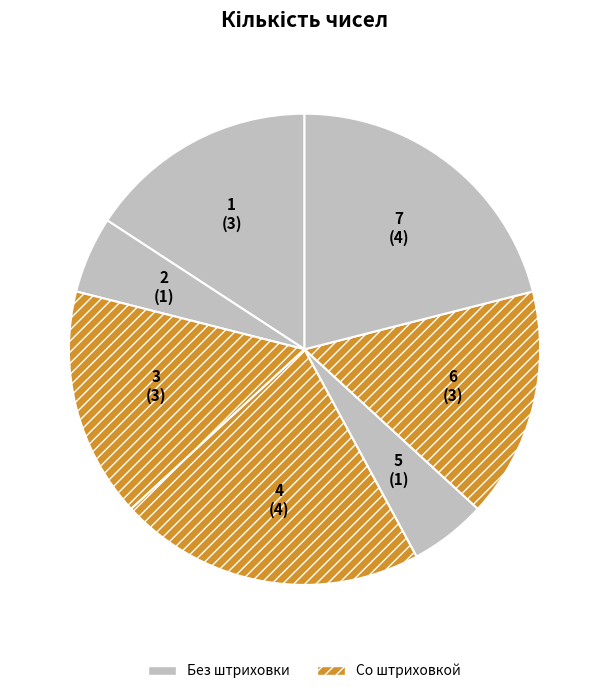

Does 3 account for over 50% of the chart?

No